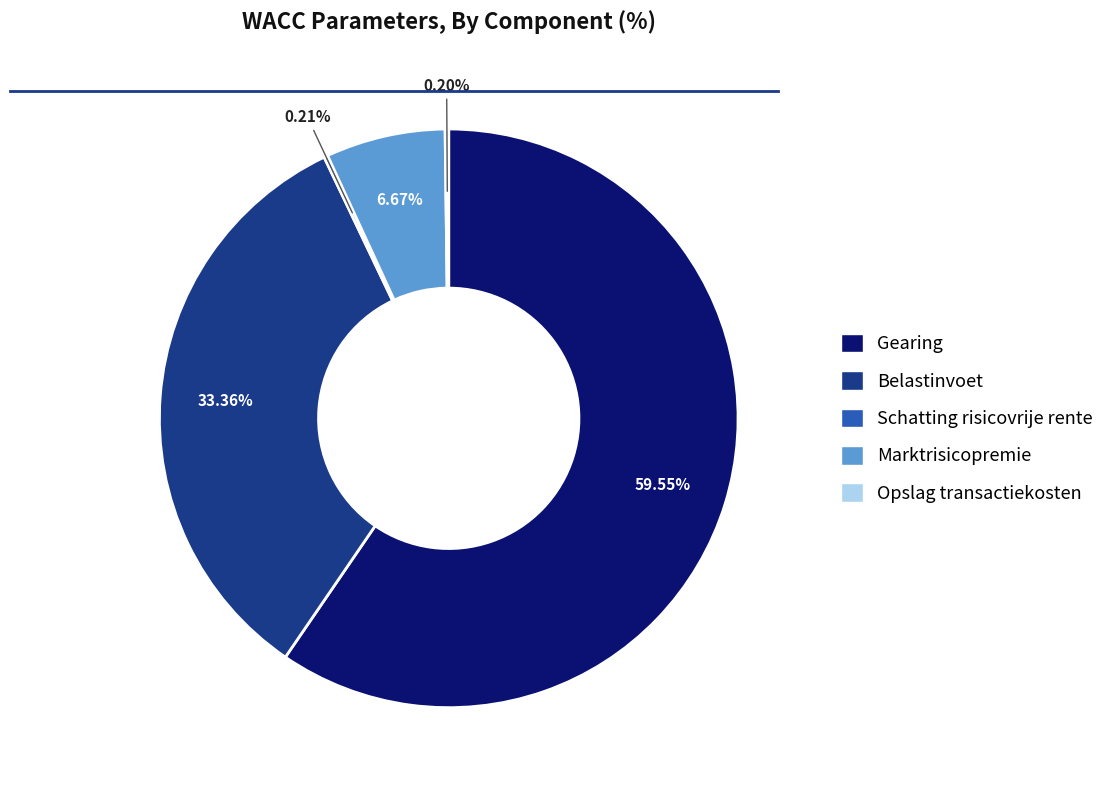

Which category has the biggest portion of the pie?

Gearing